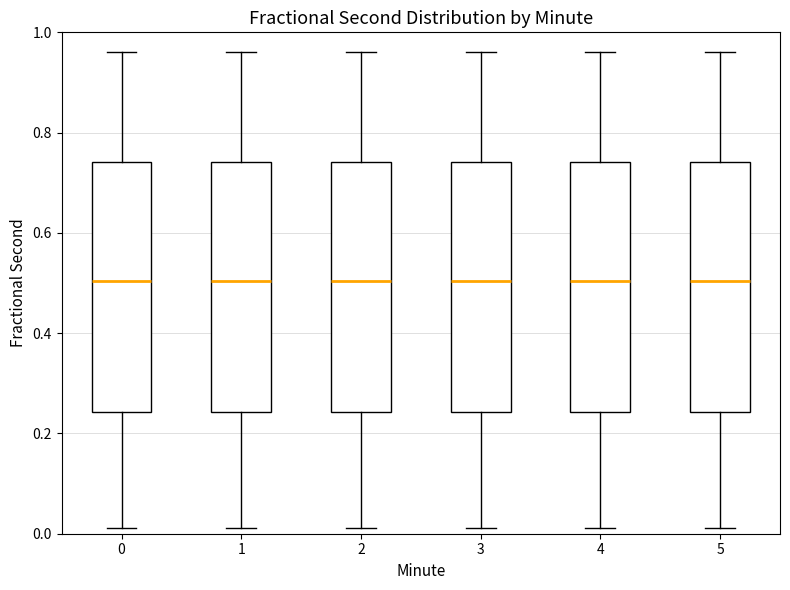

Where does the median line of the box at x = 5 sit on the y-axis? The values are not printed on the chart, so give them approximately, as read against the axis.

0.50